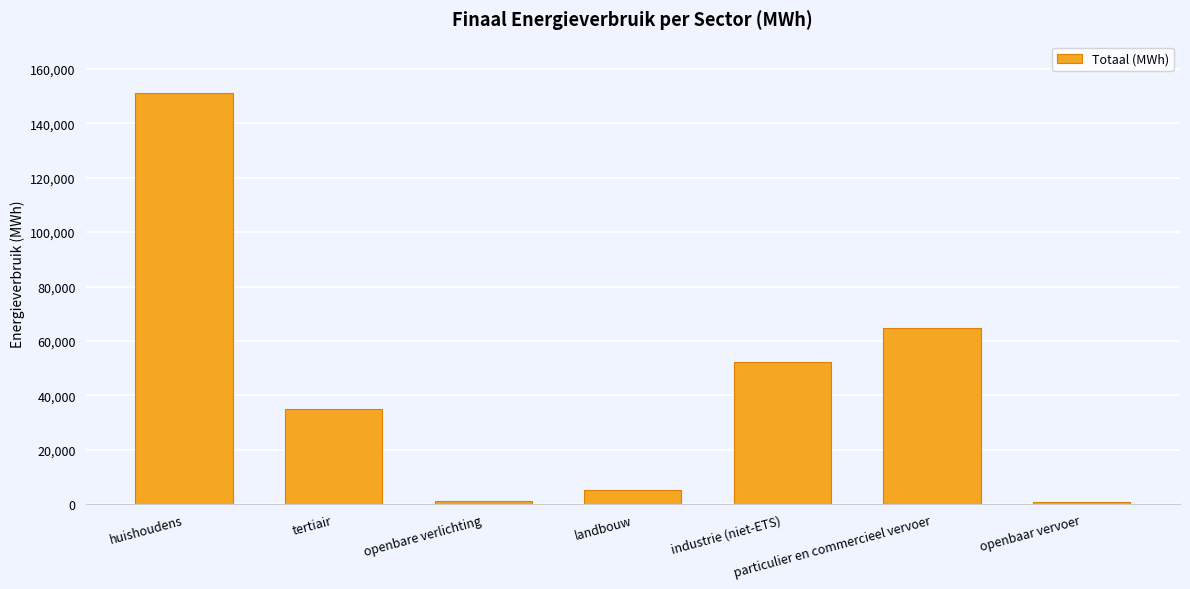

Is it true that the value at tertiair is 7882.8?

False